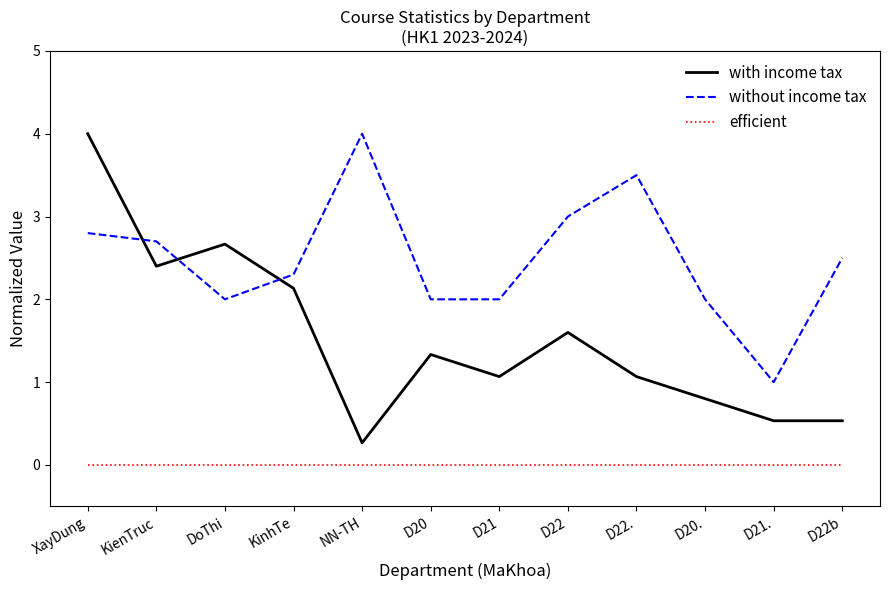

What are all the series names shown in the legend?

with income tax, without income tax, efficient